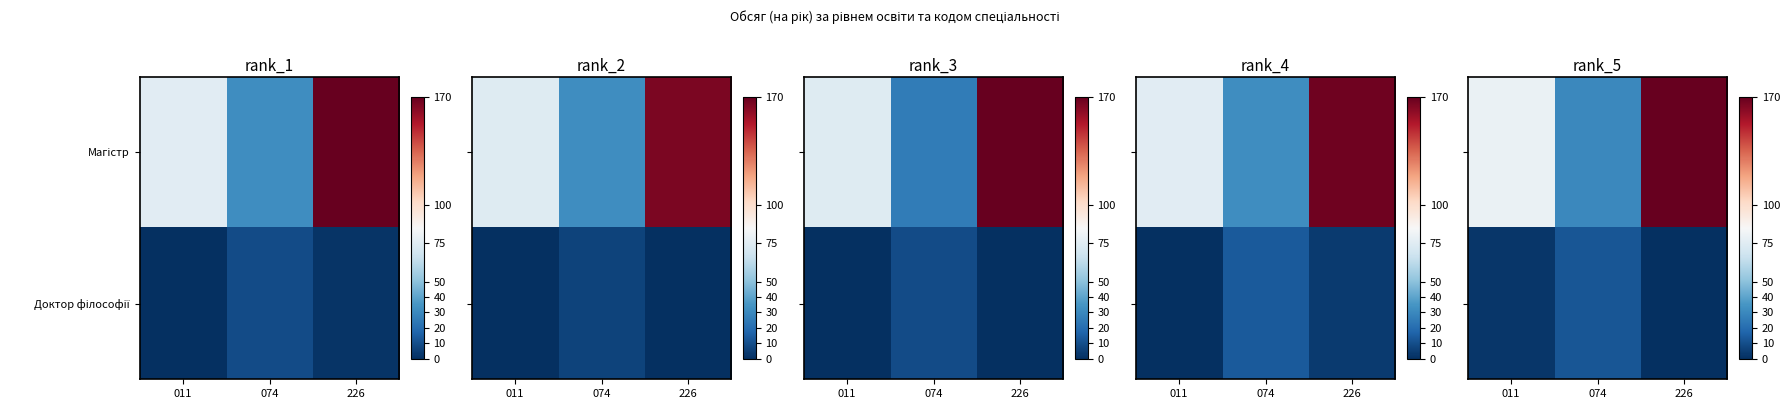

At which category does the chart reach its minimum across all series?

226